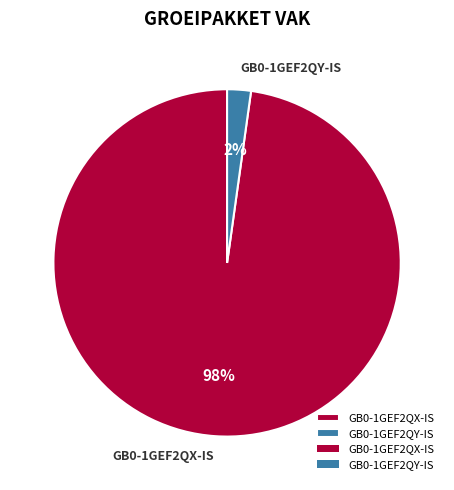

True or false: GB0-1GEF2QY-IS accounts for 2% of the total.

True